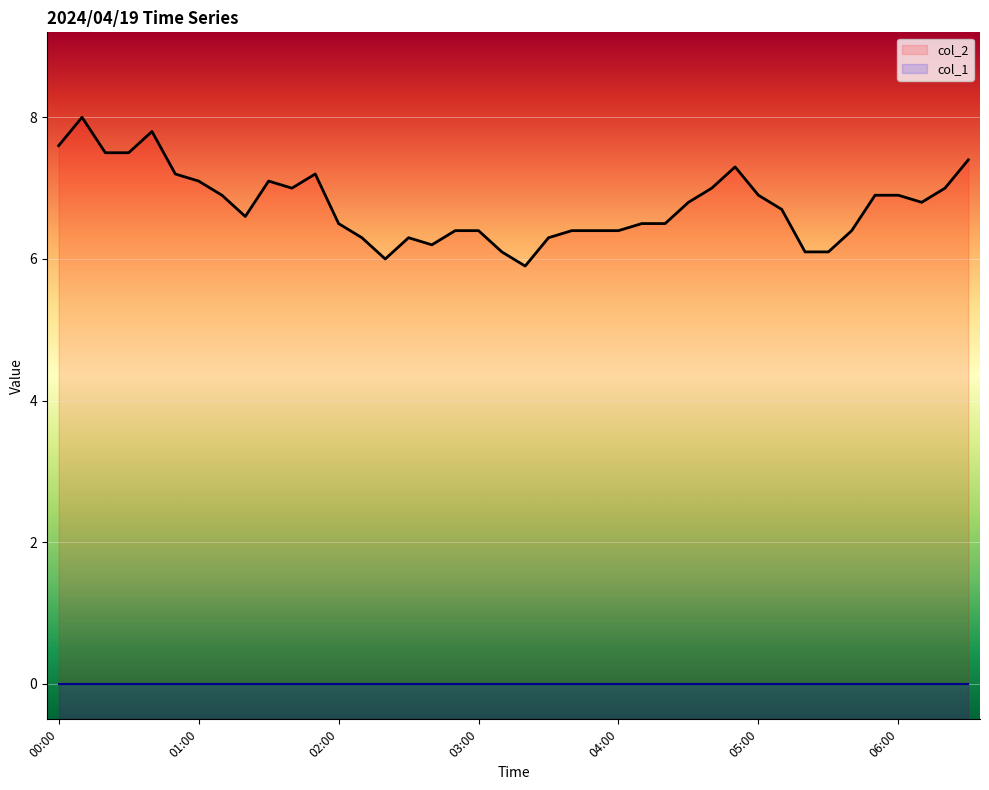

What value does the data have at 04:00?

6.4